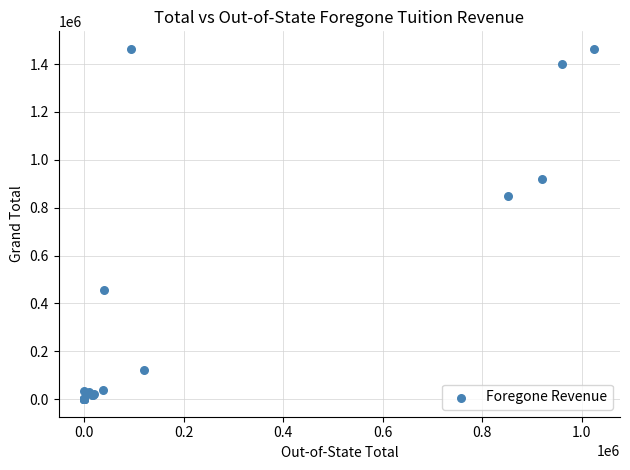

What Y value in the scatter plot is closest to 731750?

850541